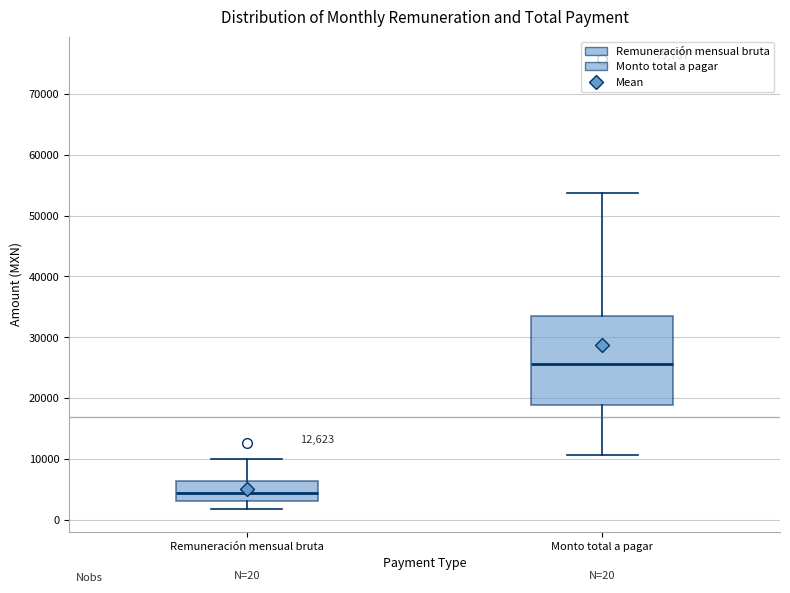

Which box's median line is the highest?

Monto total a pagar